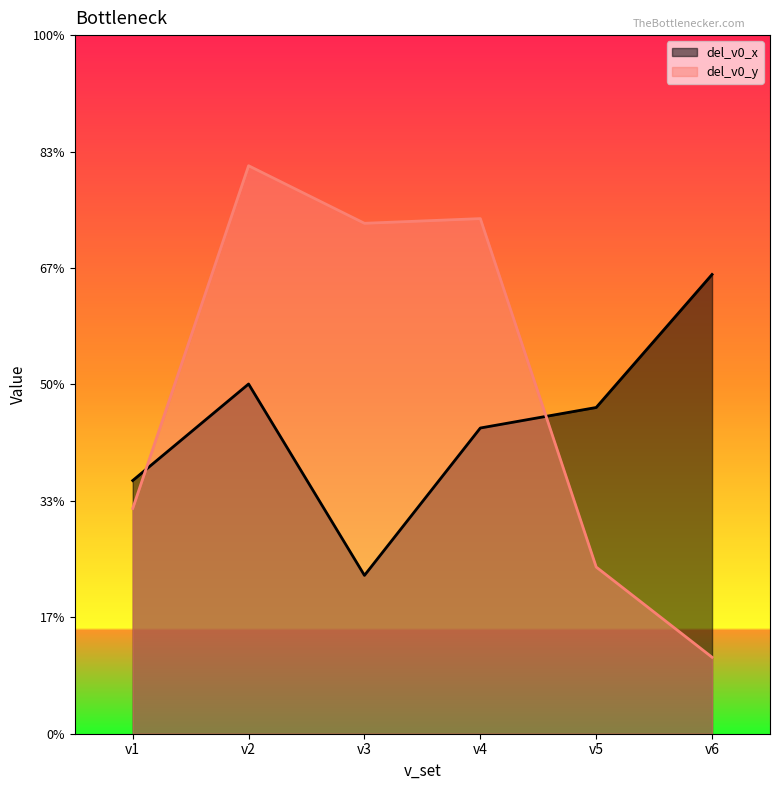

The value of del_v0_y at v1 is 1.8. True or false?

True